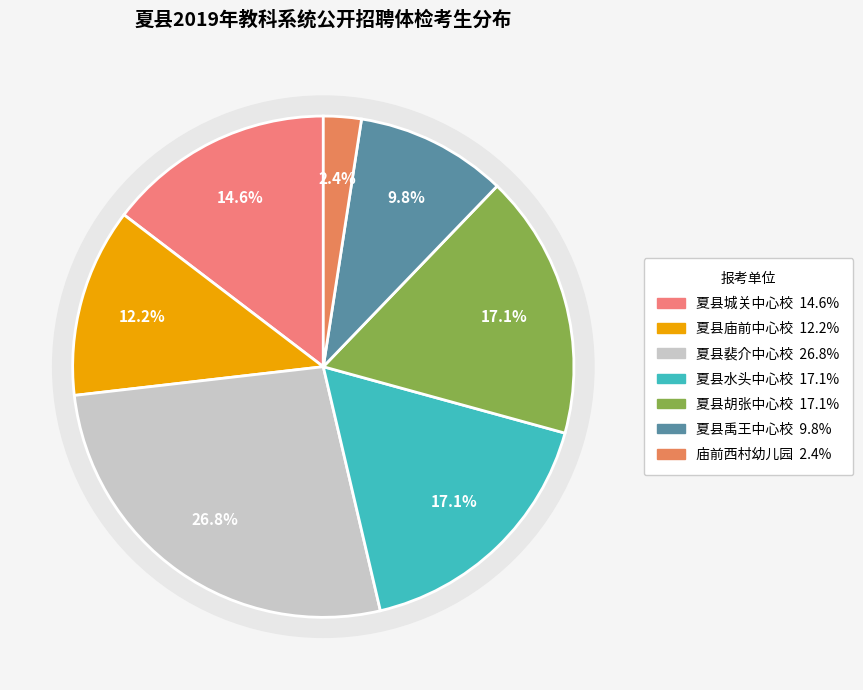

Between 夏县胡张中心校 and 夏县庙前中心校, which is larger?

夏县胡张中心校